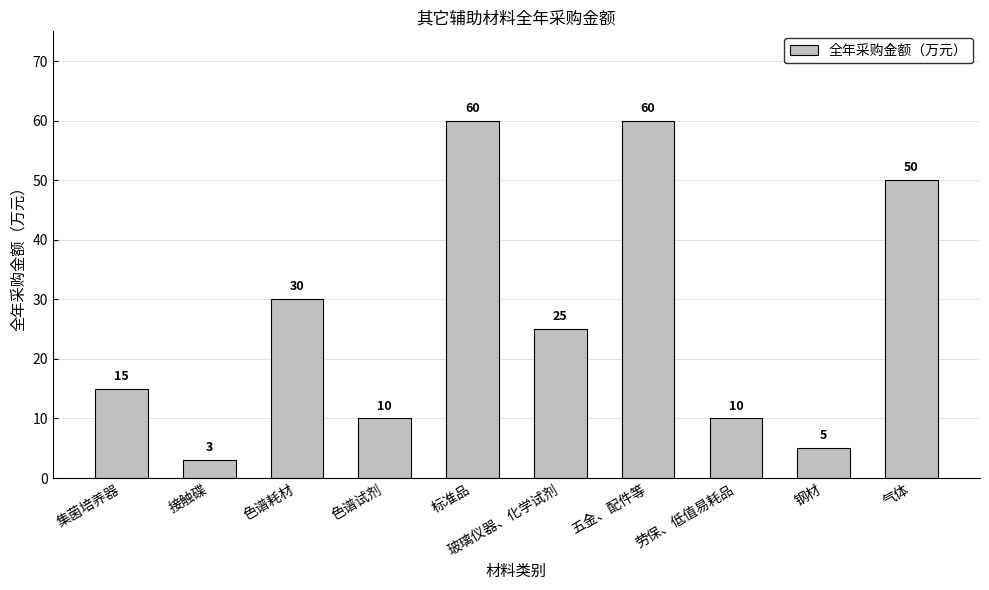

What is the average value?

27